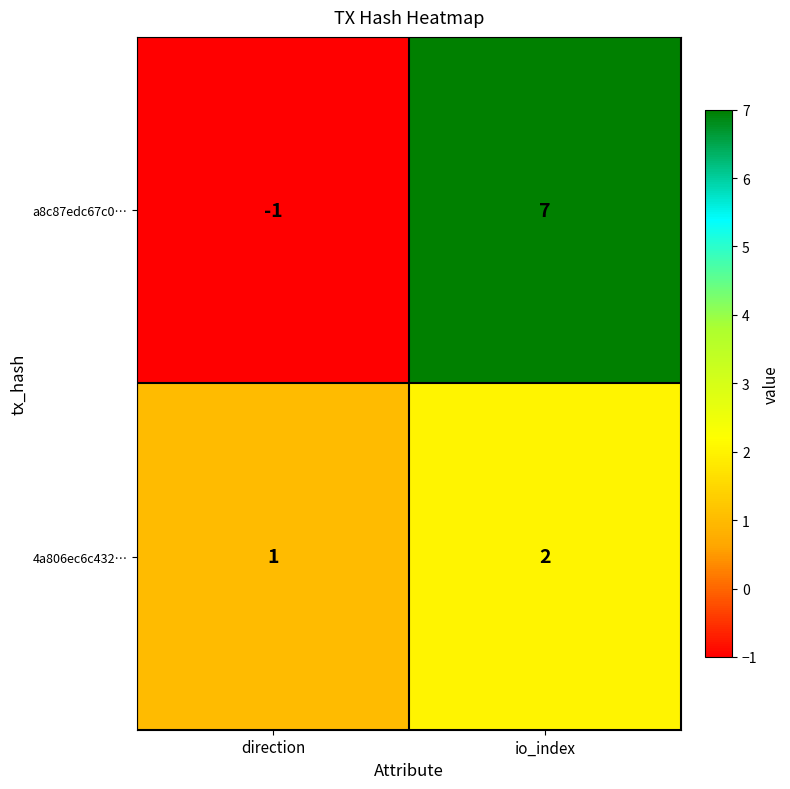

At which label does a8c87edc67c0… reach its peak?

io_index